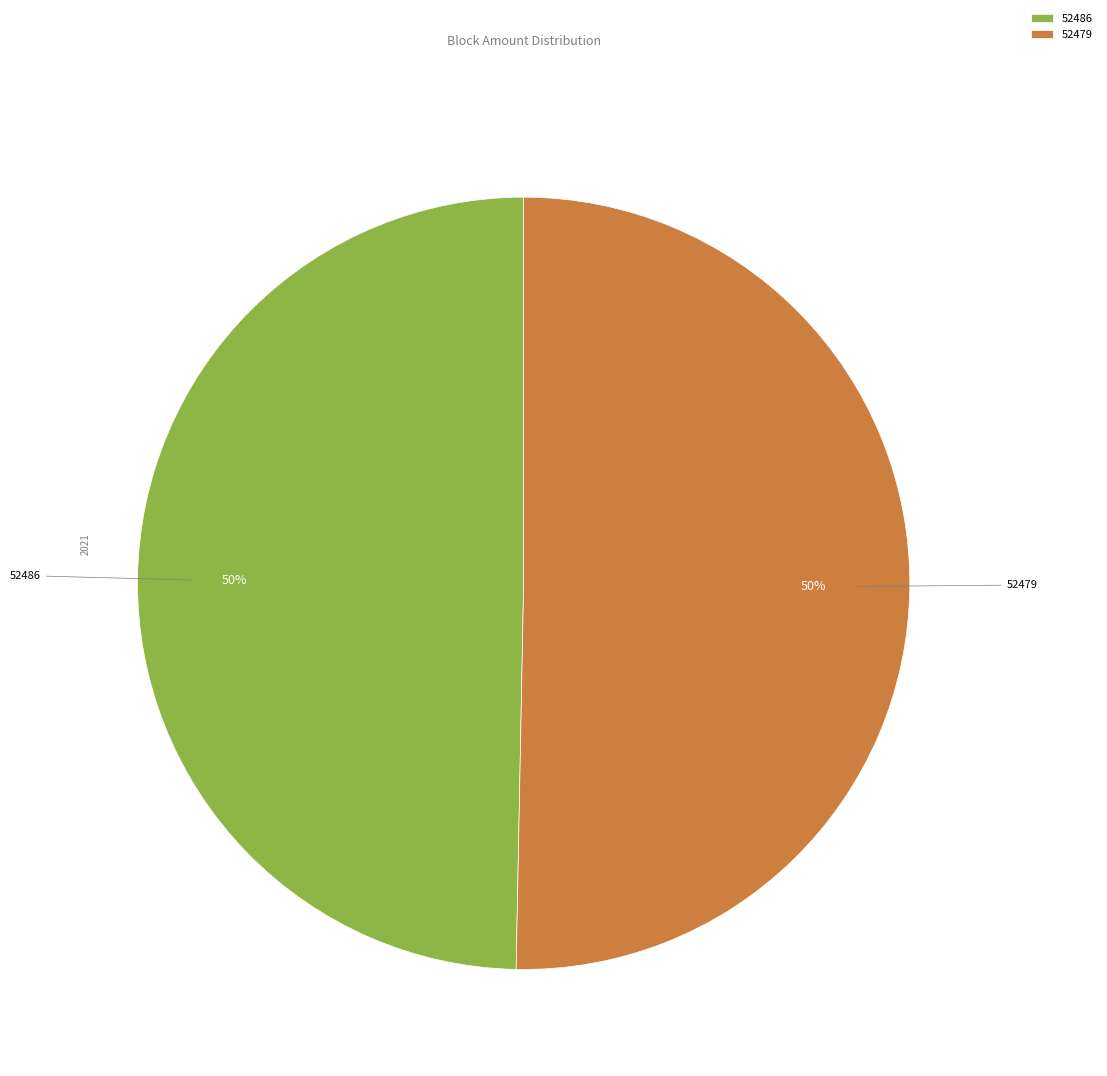

The 52486 slice represents 63% of the pie. True or false?

False